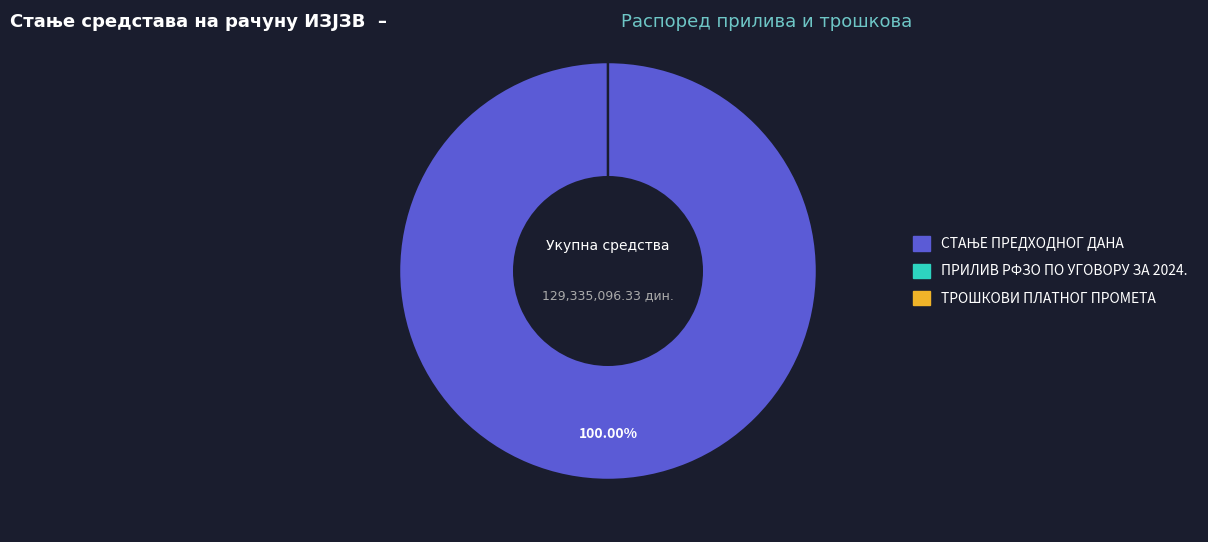

Is there any slice that represents more than half of the pie?

Yes